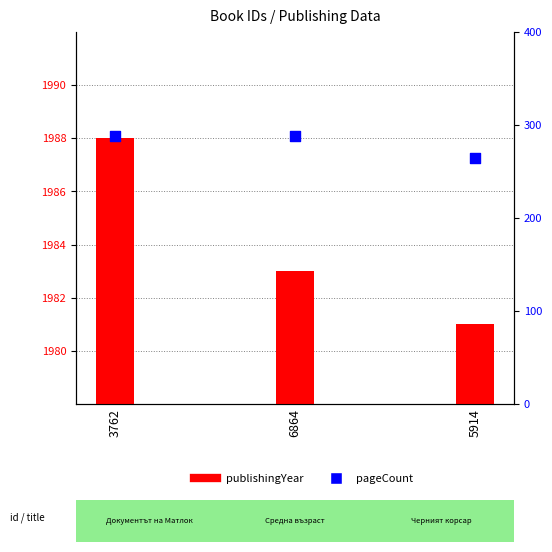

Is the value of publishingYear at 6864 greater than the value of pageCount at 5914?

Yes